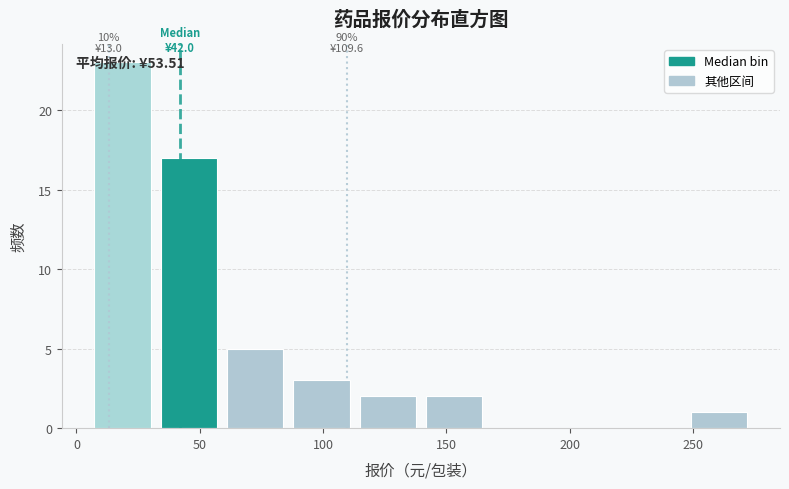

Over which range of the x-axis is the bar tallest?

5 to 35